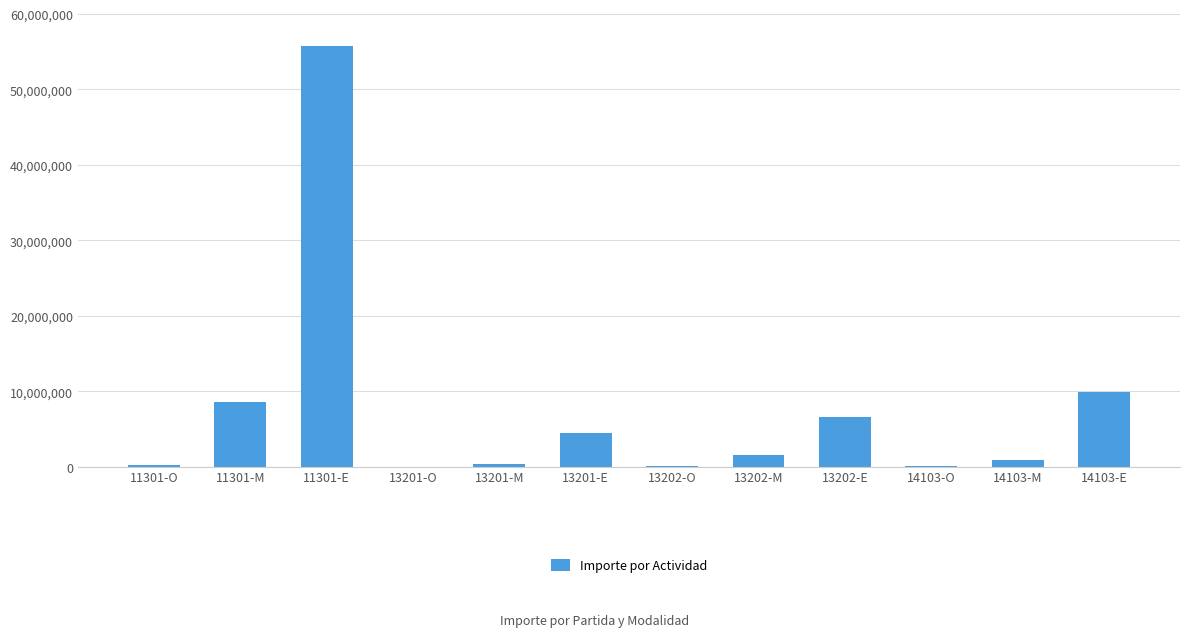

The value at 13202-E is 6549932. True or false?

True